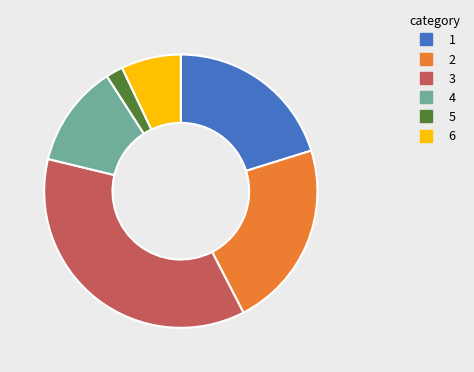

Is there a majority slice in this chart?

No